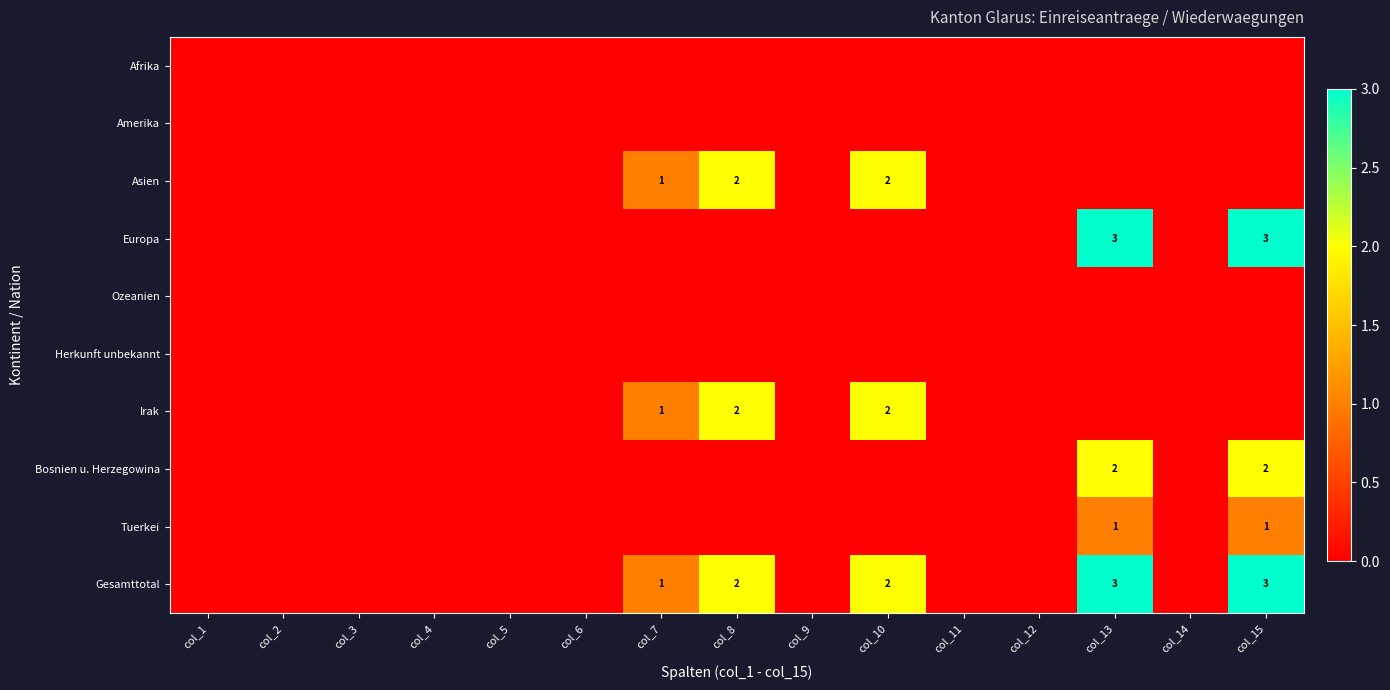

How many data points in Europa are above 0?

2